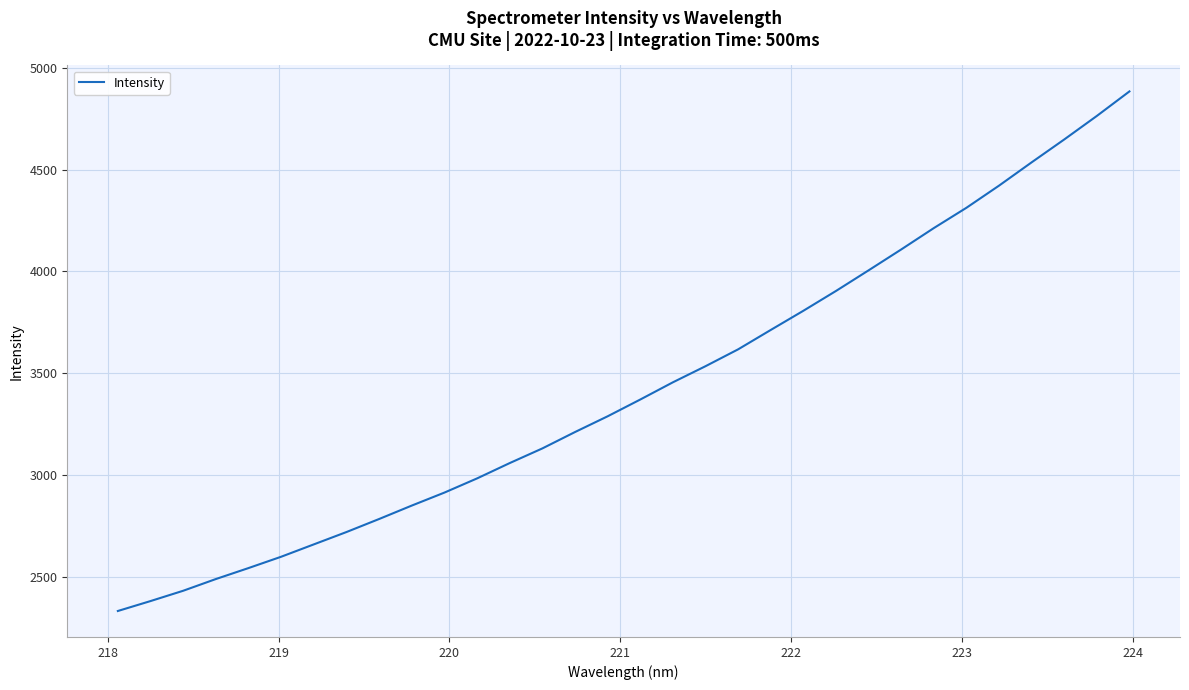

What is the minimum value shown in the chart?

2331.5